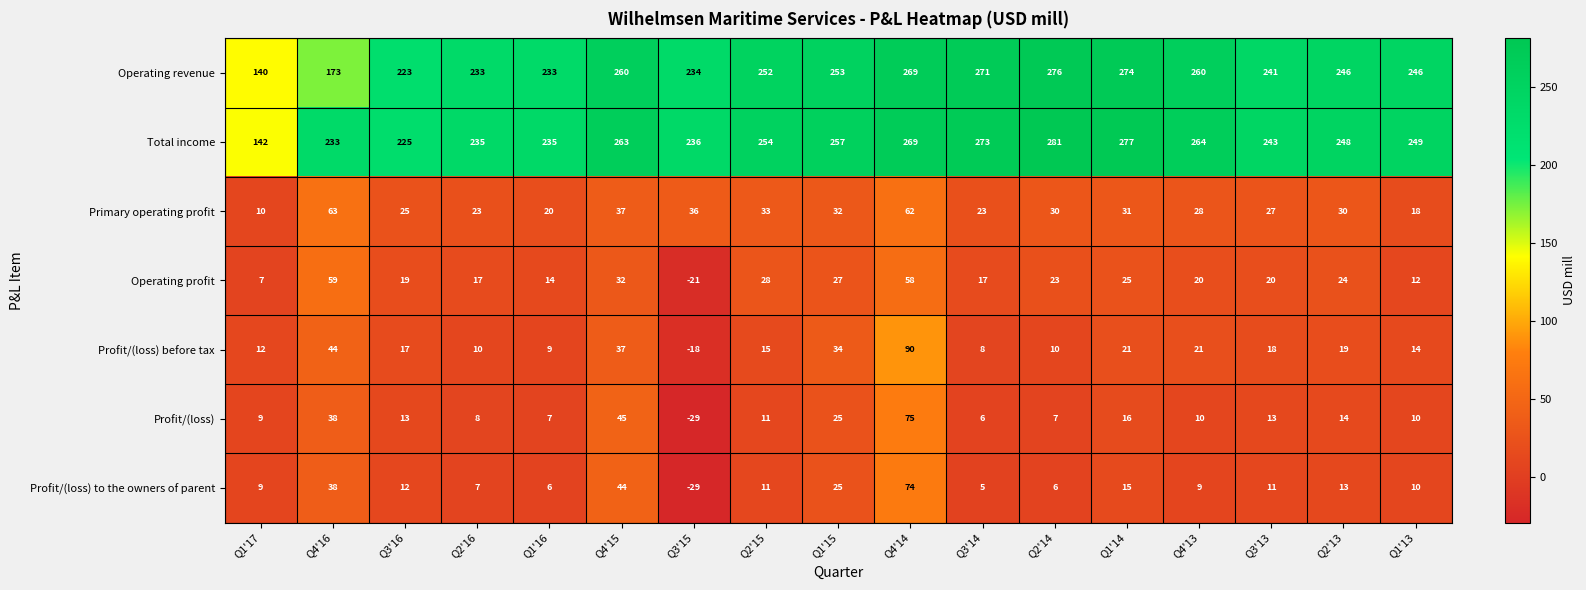

Which category has the highest value across all series?

Q2'14